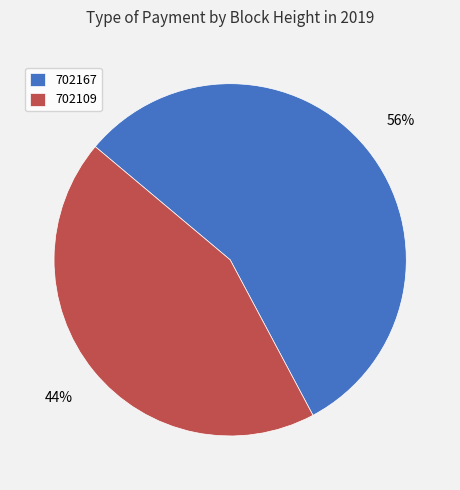

To the nearest percent, what is the combined percentage of 702109 and 702167?

100%